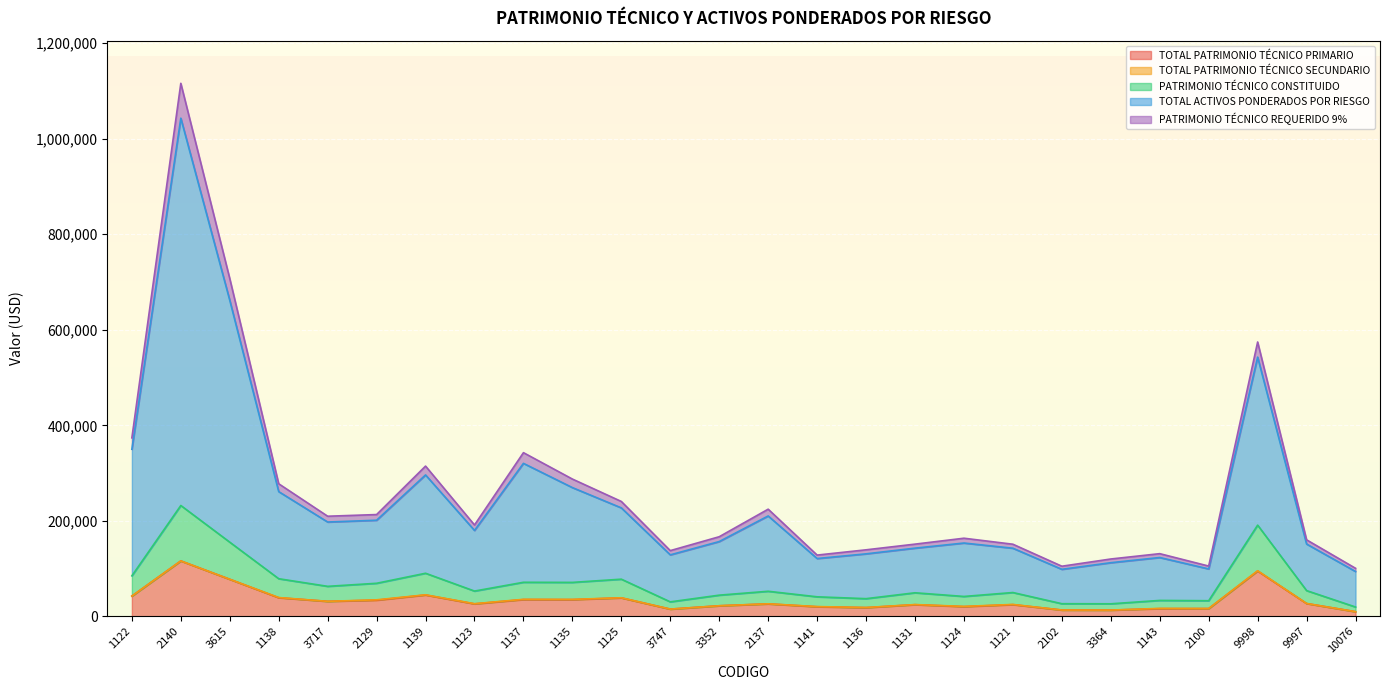

What is the sum of the TOTAL PATRIMONIO TÉCNICO PRIMARIO values at 2140 and 1121?

140563.5